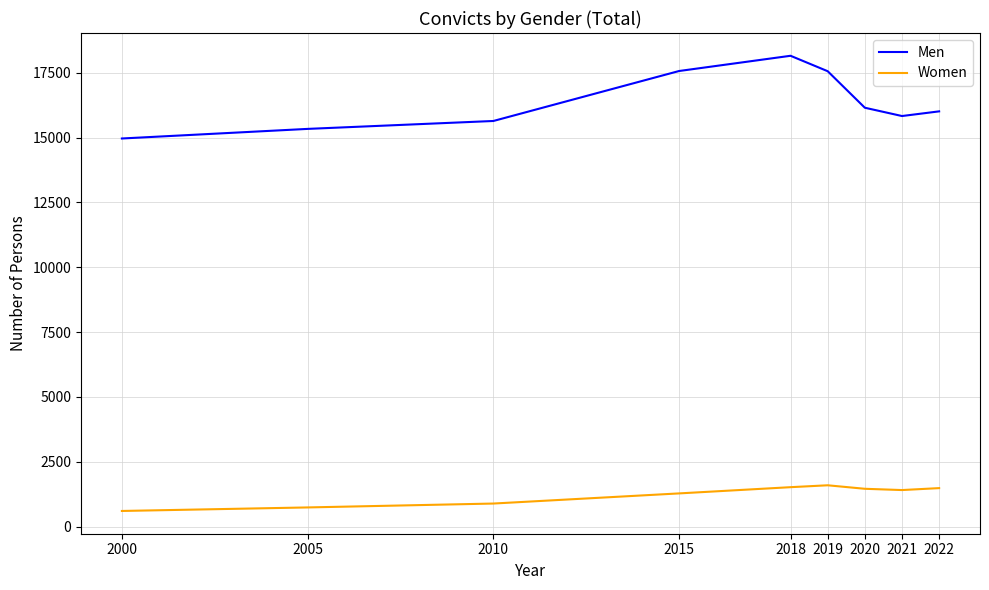

What is the minimum value for Women?

605